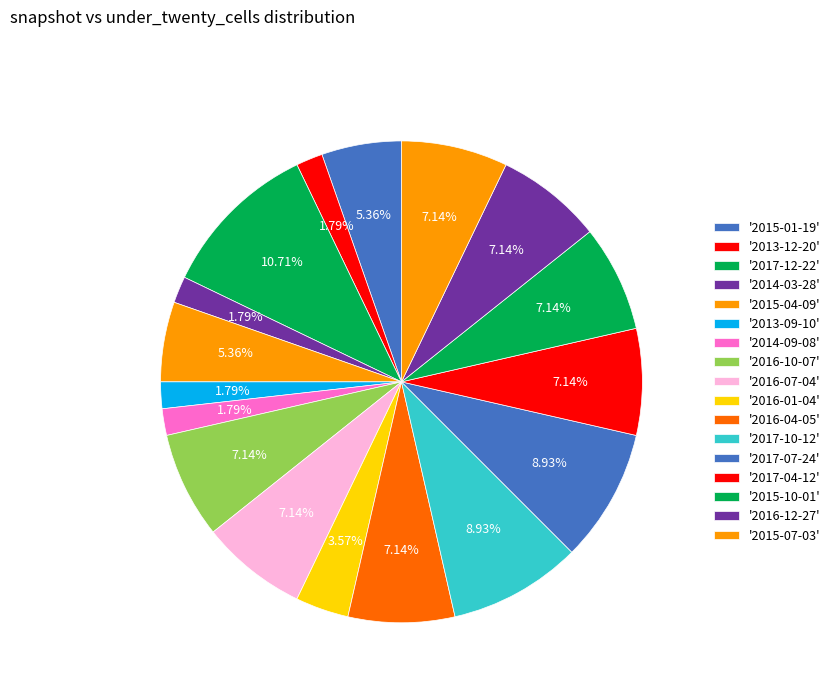

How many slices are in this pie chart?

17